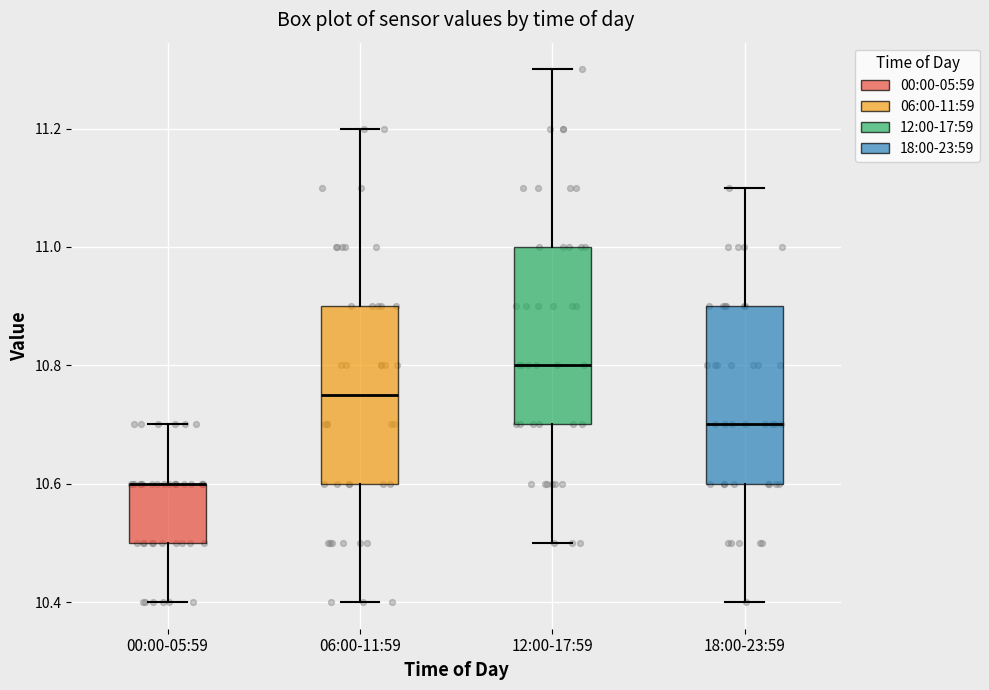

Reading left to right, read every box against the y-axis: the position of its median line, the range the box covers, and the ends of its whiskers. The values are not printed on the chart, so give them approximately, as read against the axis.

00:00-05:59: median 10.60 (drawn on the box's upper edge), box 10.50 to 10.60, whiskers 10.40 to 10.70
06:00-11:59: median 10.76, box 10.60 to 10.90, whiskers 10.40 to 11.20
12:00-17:59: median 10.80, box 10.70 to 11.00, whiskers 10.50 to 11.30
18:00-23:59: median 10.70, box 10.60 to 10.90, whiskers 10.40 to 11.10